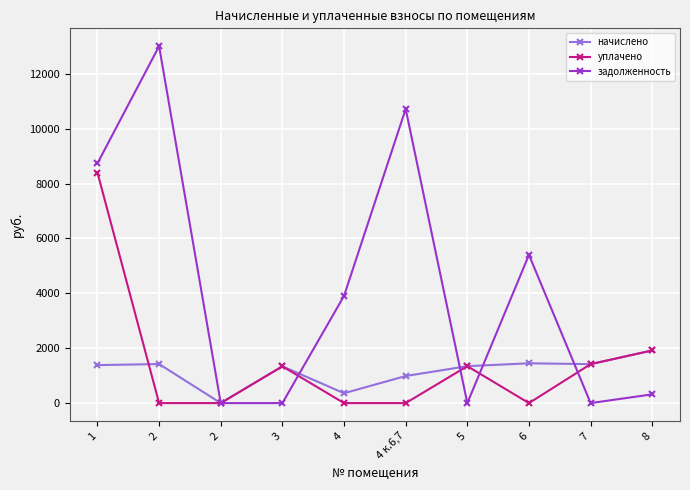

At which category does задолженность reach its first local peak?

2